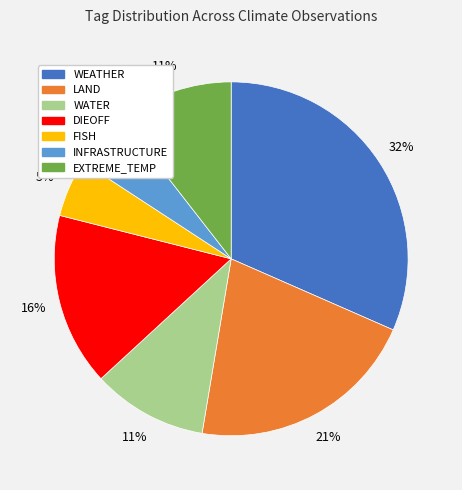

Count the number of slices in the pie.

7